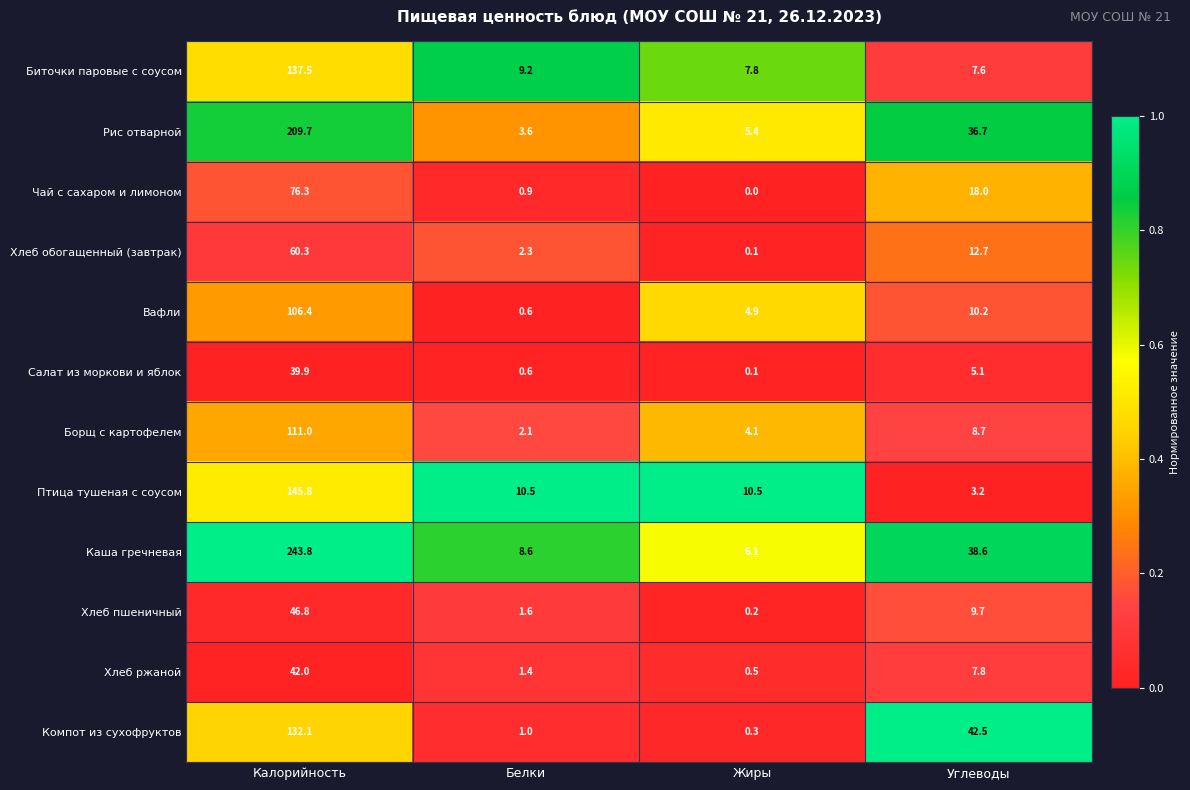

Between Калорийность and Углеводы, which series saw the biggest shift?

Каша гречневая